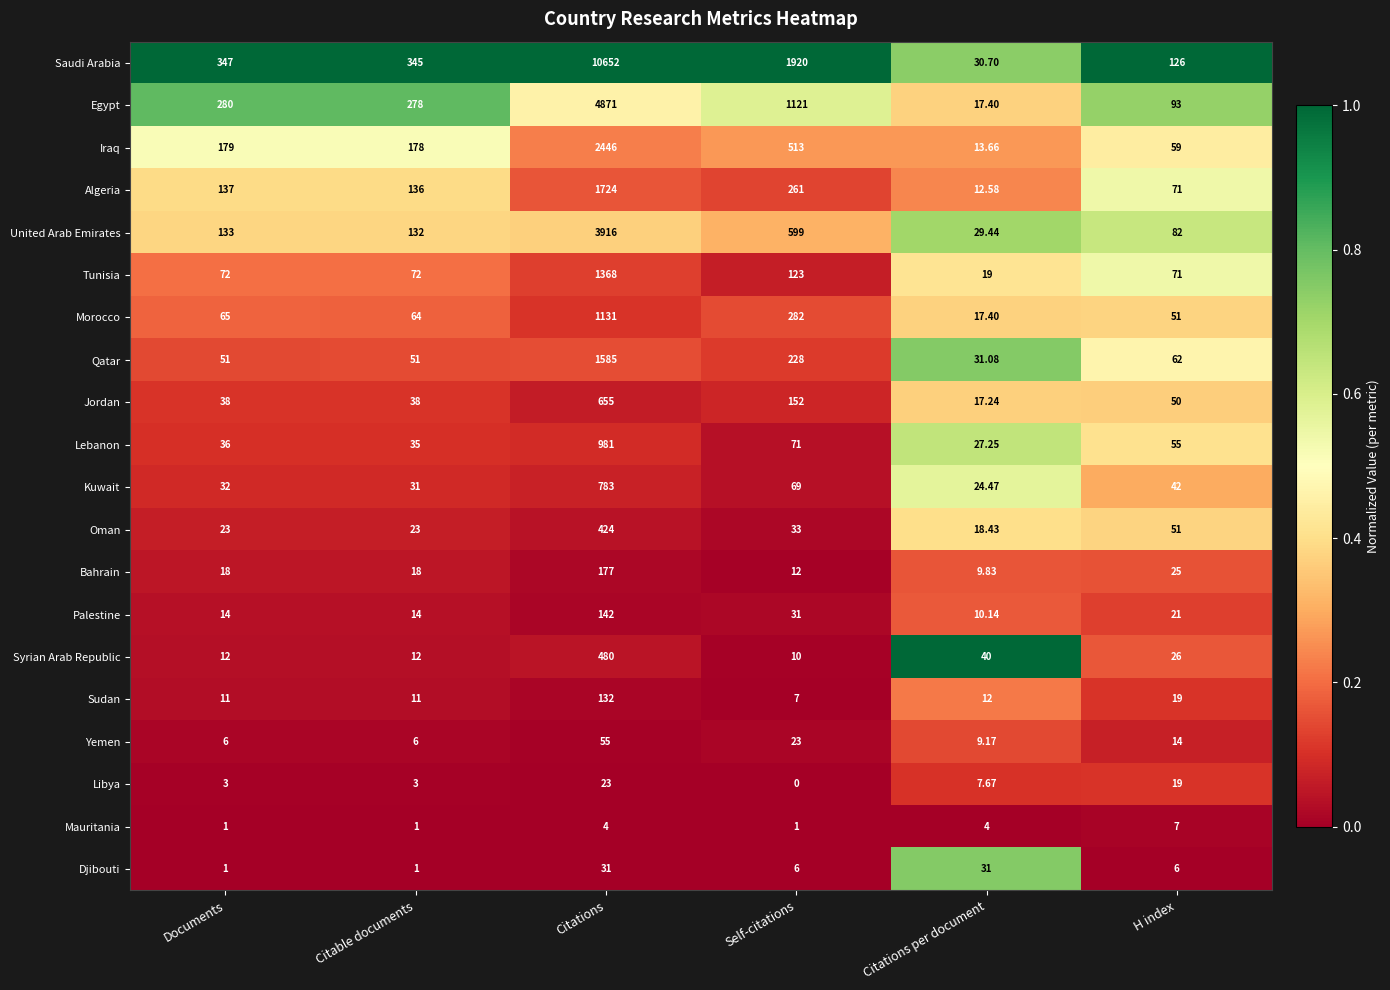

Which category has the lowest value in the Jordan series?

Citations per document